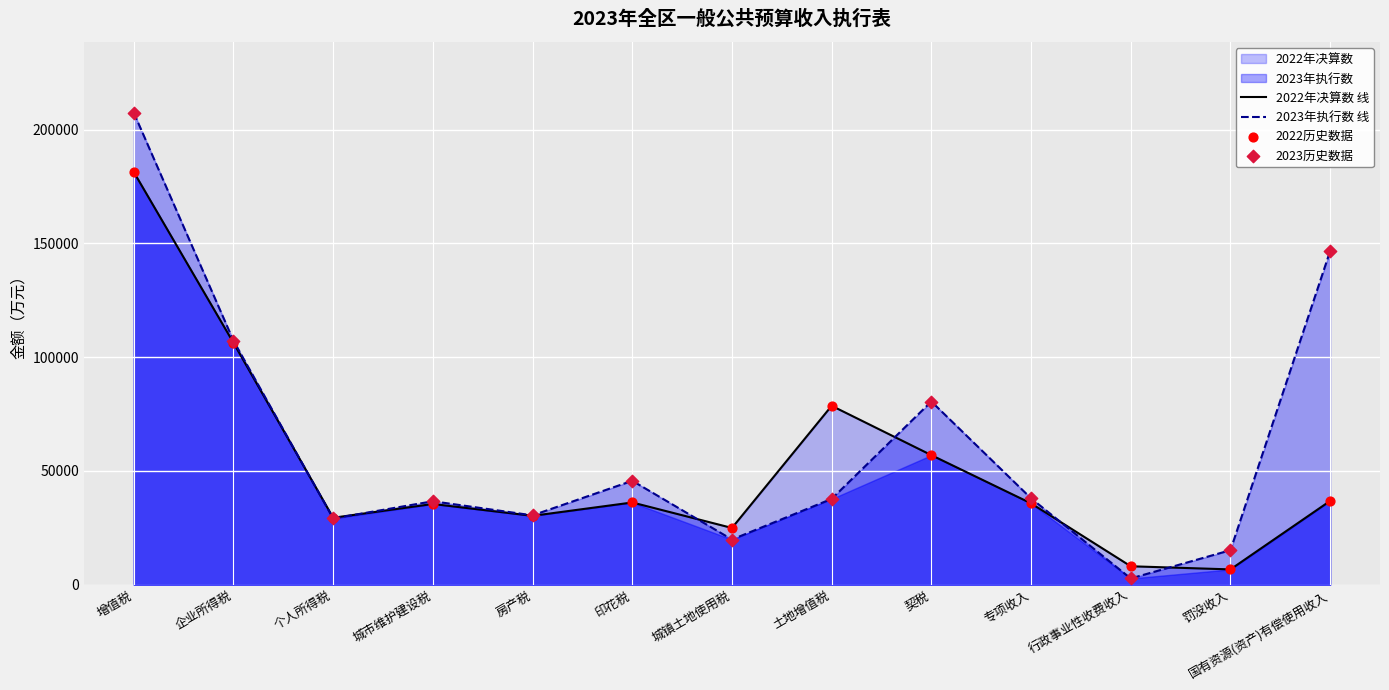

What is the total value across all series at 个人所得税?

58472